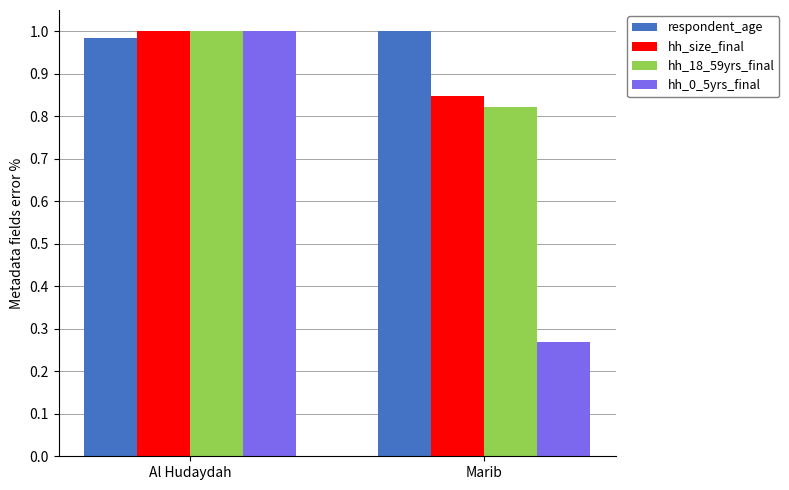

Rank the categories by hh_0_5yrs_final value from highest to lowest.

Al Hudaydah, Marib